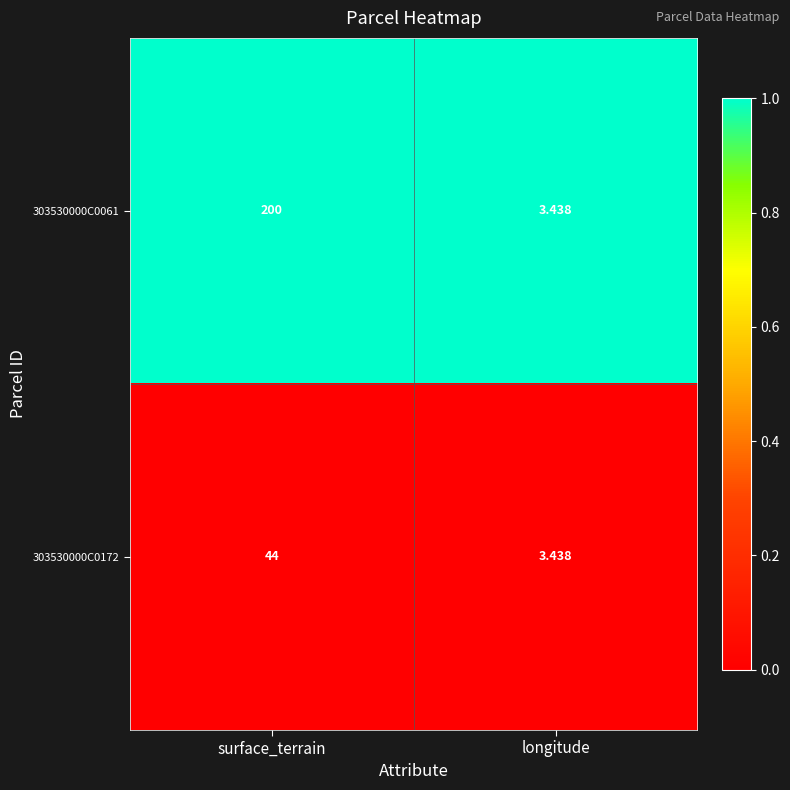

At which category does the chart reach its peak across all series?

surface_terrain